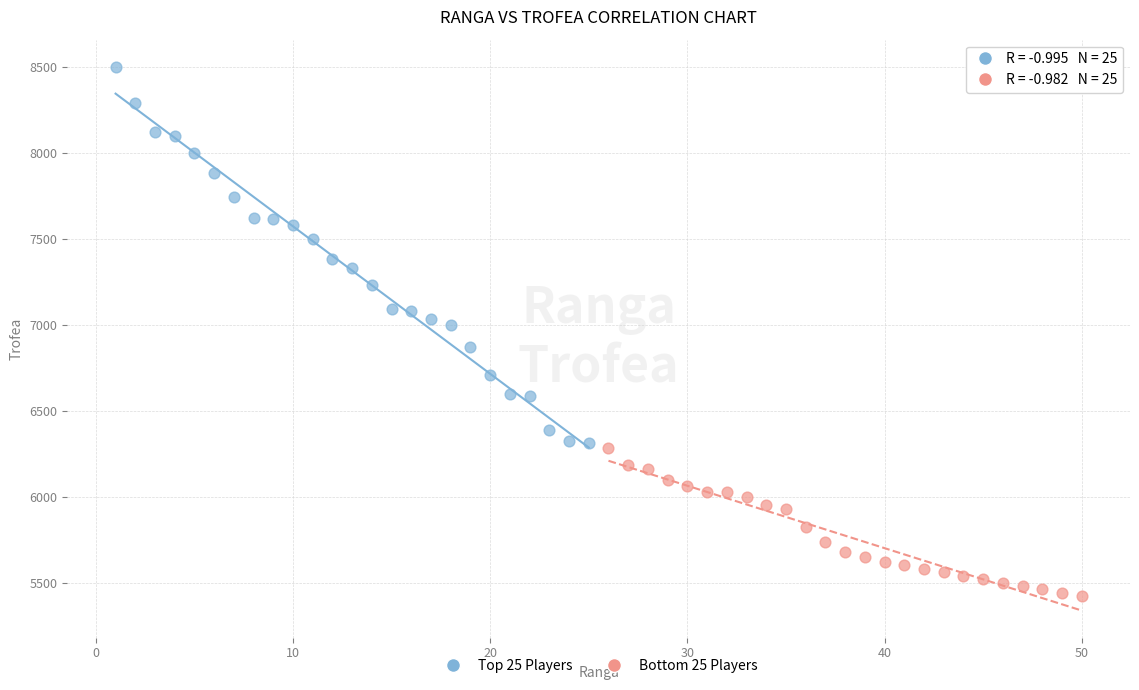

Which series reaches the maximum Y coordinate?

Top 25 Players